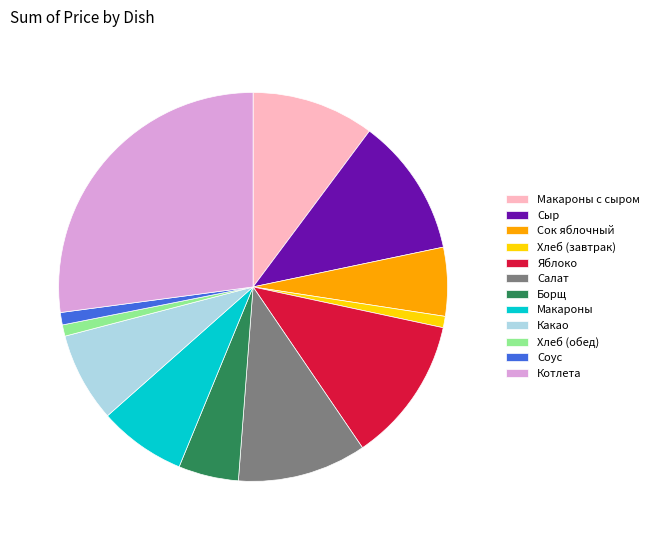

Which has a higher value, Сок яблочный or Соус?

Сок яблочный